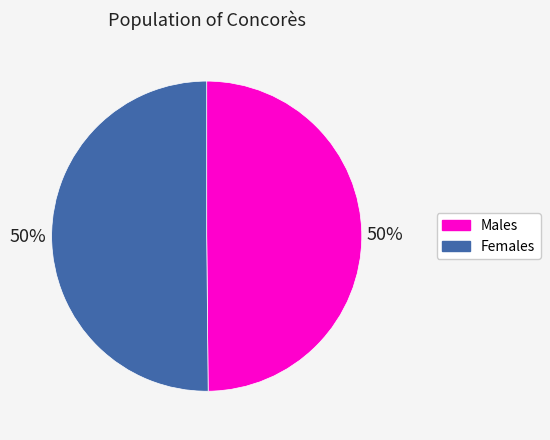

To the nearest percent, what is the average slice percentage?

50%